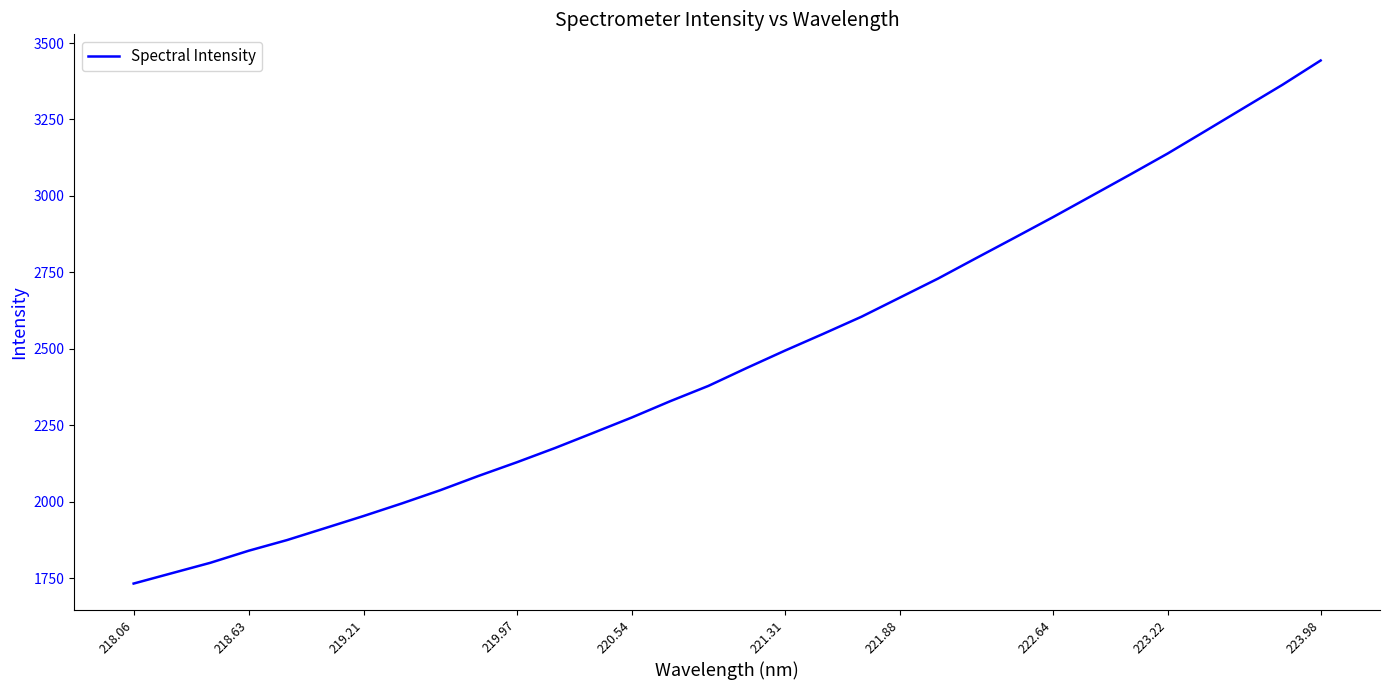

What is the difference between the maximum and minimum values?

1710.4